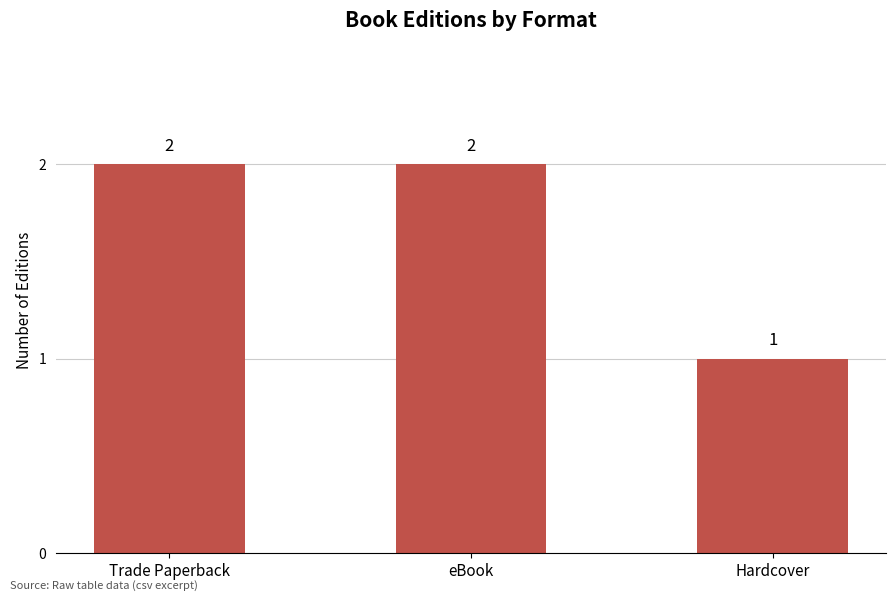

At which label is the value closest to 1?

Hardcover